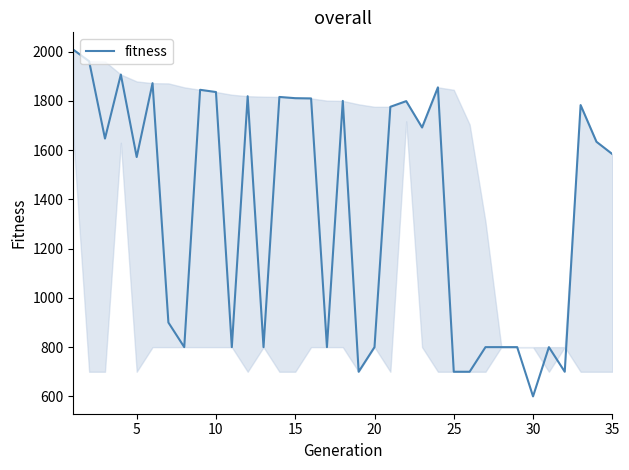

What is the minimum value shown in the chart?

600